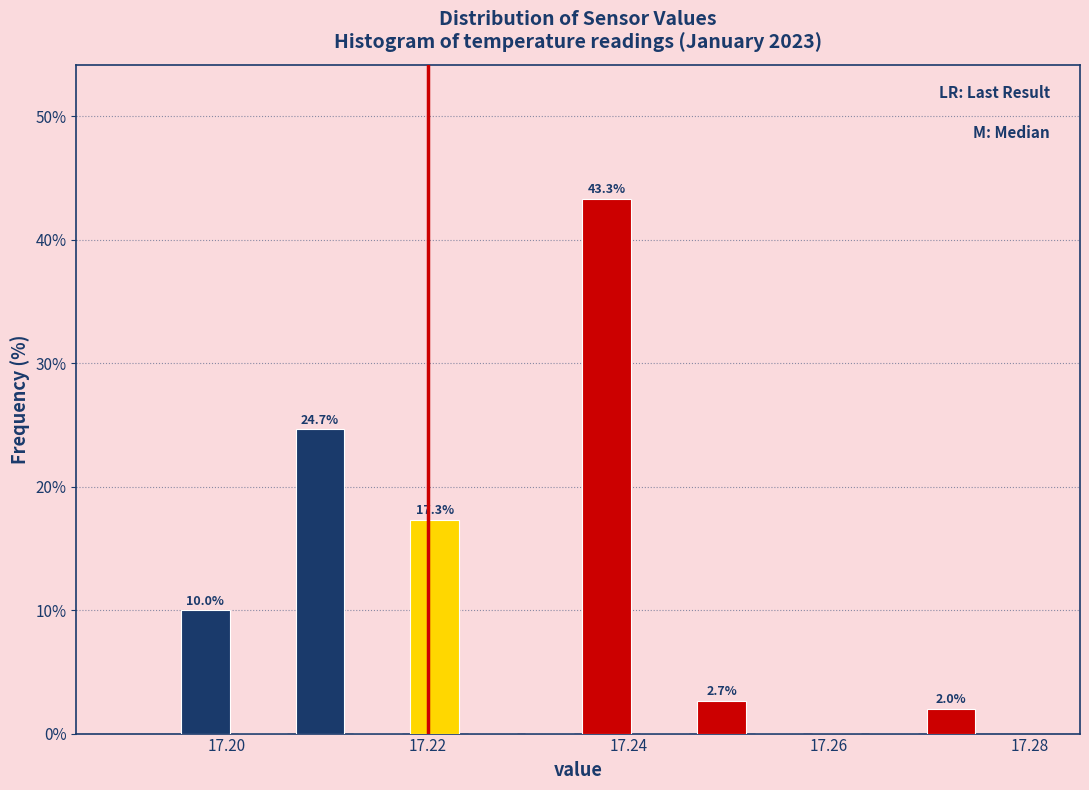

Around what value on the x-axis is the tallest bar? Give the approximate position of its centre, as read against the axis.

17.238